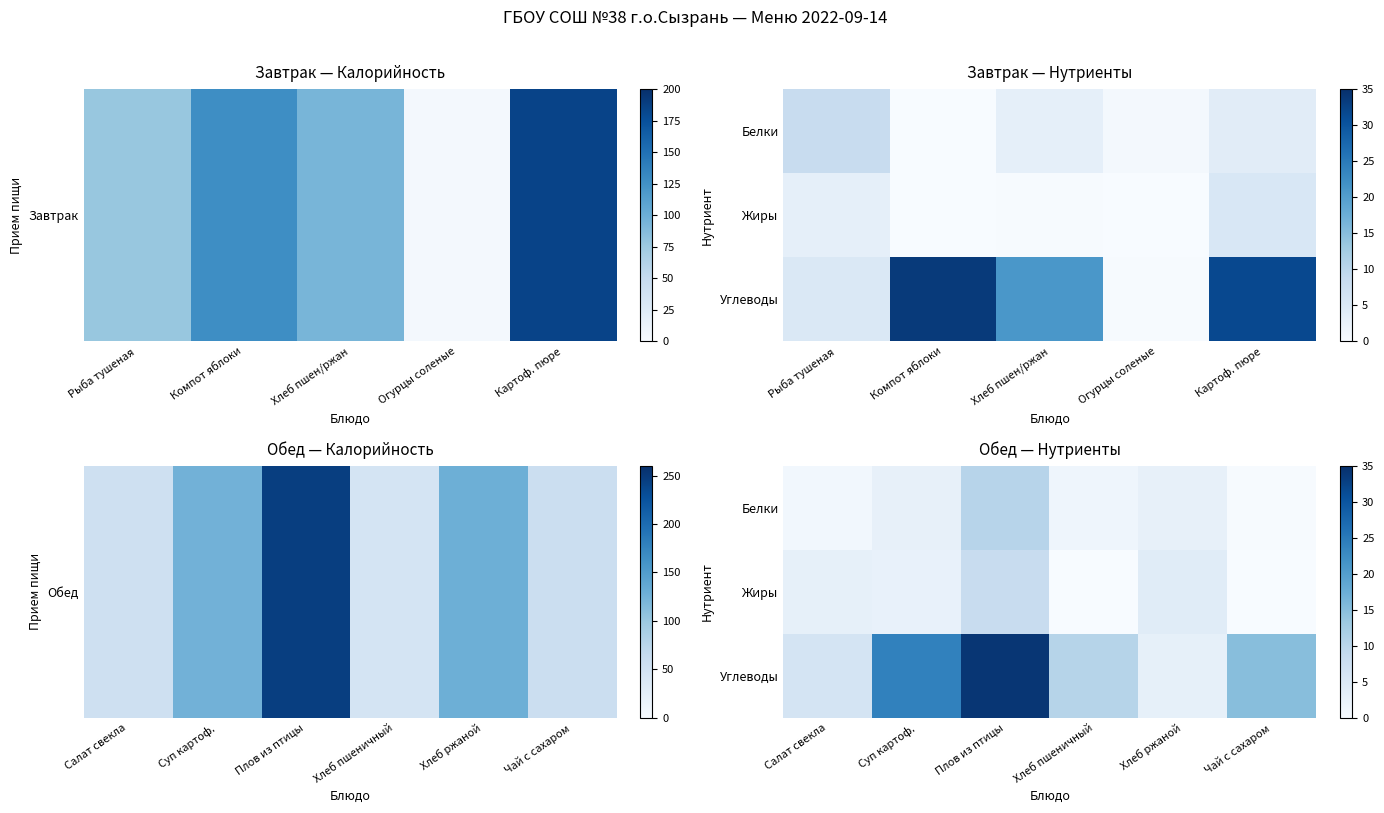

What is the difference between the maximum and minimum values in the Жиры series?

8.4